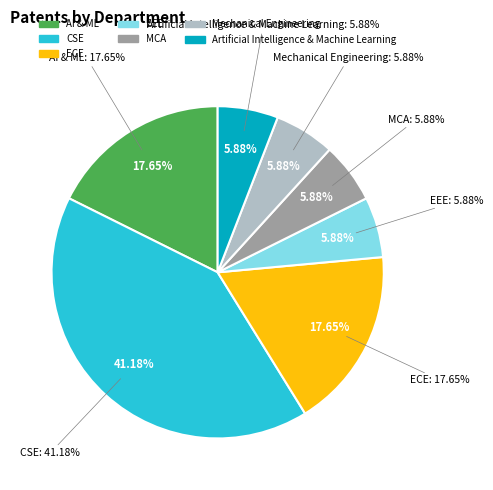

How much of the chart is everything except ECE?

82.4%